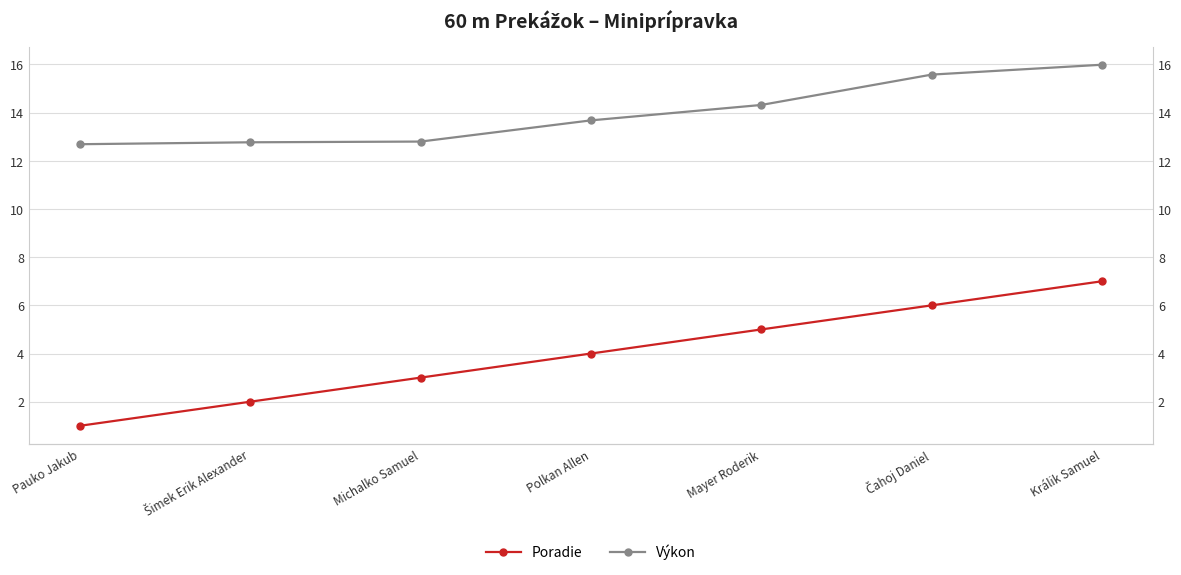

What is the difference between the Výkon values at Mayer Roderik and Pauko Jakub?

1.6